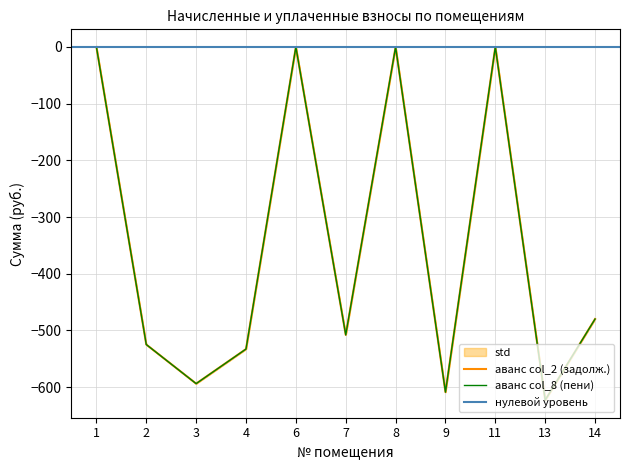

Where is the first local minimum for аванс (переплата) col_8?

3